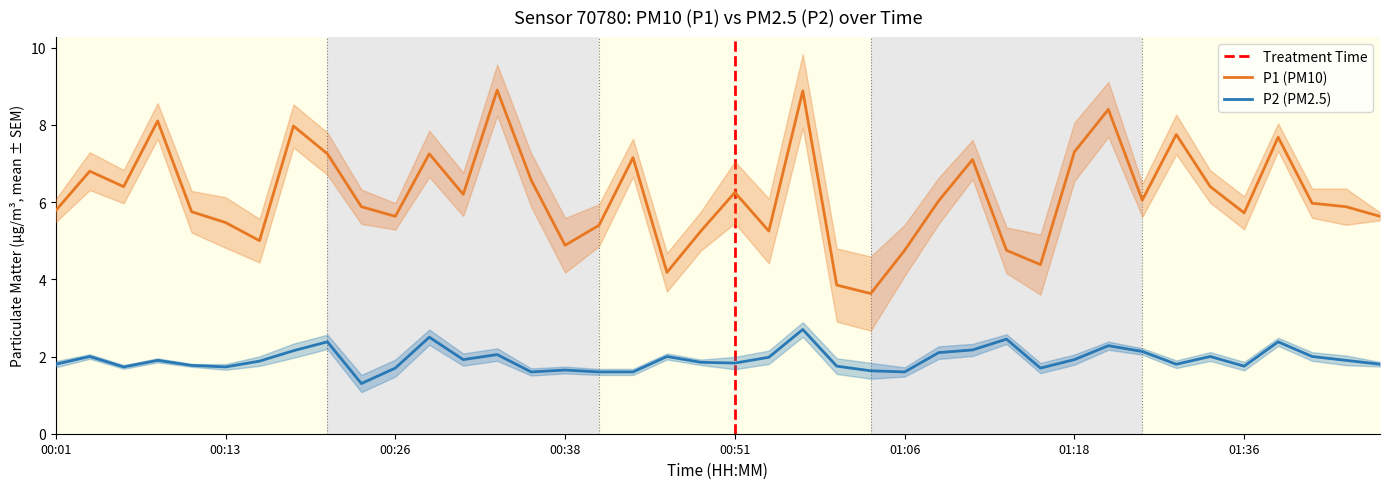

True or false: P2 (PM2.5) has a value of 1.7 at 00:26.

True